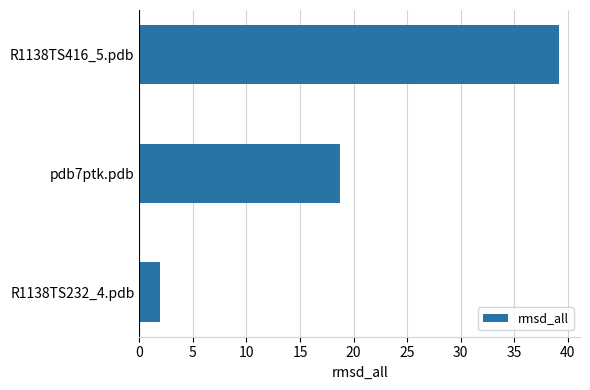

Approximately how many times larger is the value at R1138TS416_5.pdb compared to pdb7ptk.pdb?

2.1